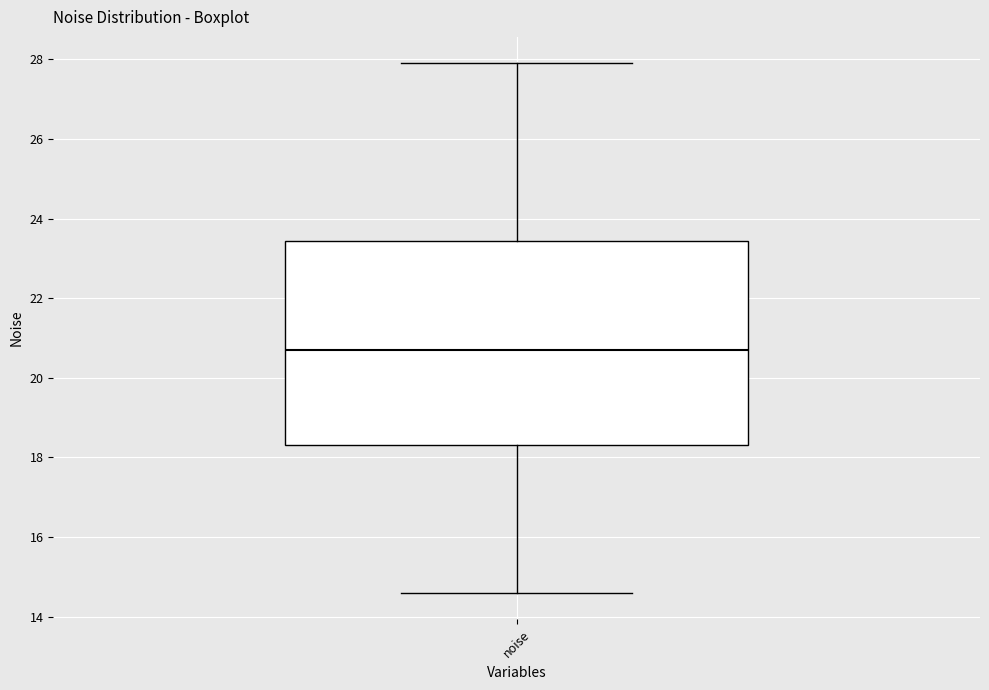

Read this box plot against the y-axis: the position of the median line, the range covered by the box, and the ends of both whiskers. The values are not printed on the chart, so give them approximately, as read against the axis.

median 20.6, box 18.4 to 23.4, whiskers 14.6 to 28.0